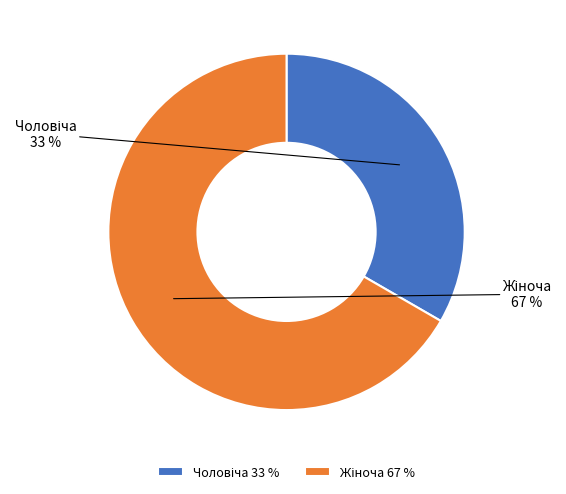

To the nearest percent, what is the average slice percentage?

50%